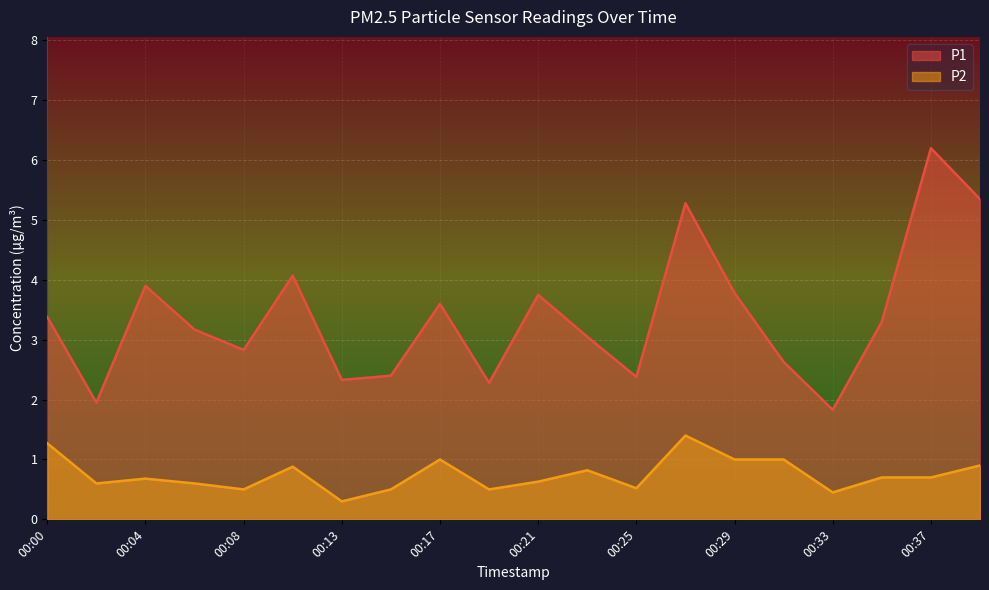

How many interior local peaks does the P2 series have?

5